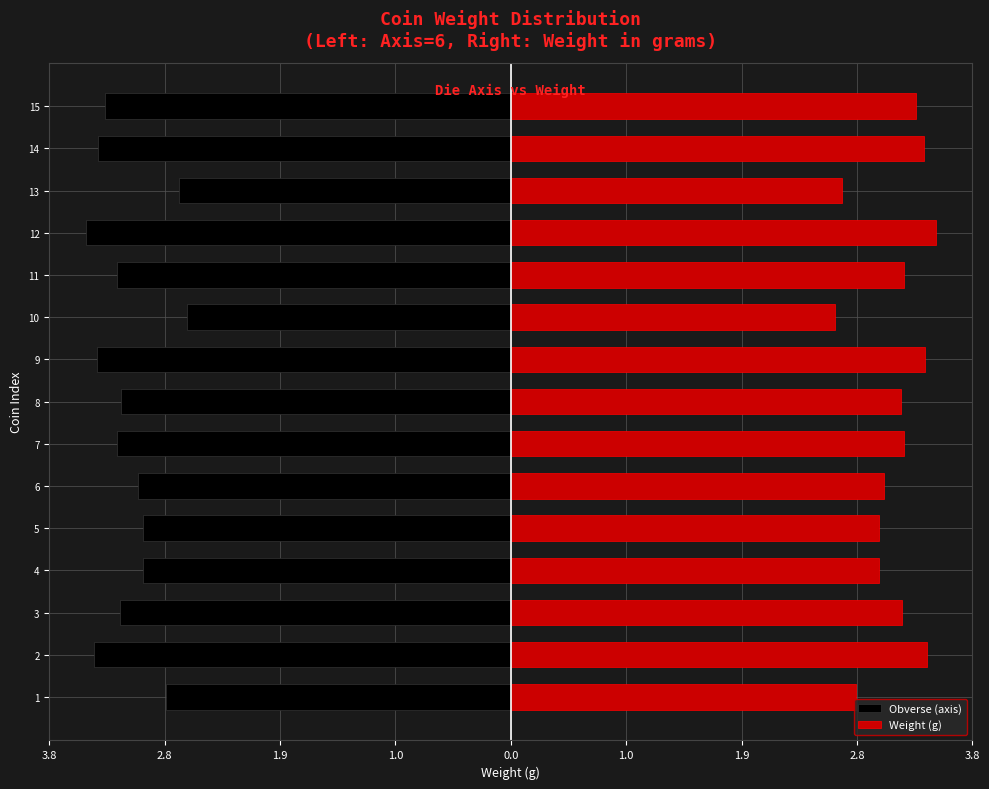

Reading right to left, extract all data points from this chart.

Obverse (axis): -3.3	-3.4	-2.7	-3.5	-3.2	-2.7	-3.4	-3.2	-3.2	-3.1	-3.0	-3.0	-3.2	-3.4	-2.8
Weight (g): 3.3	3.4	2.7	3.5	3.2	2.7	3.4	3.2	3.2	3.1	3.0	3.0	3.2	3.4	2.8